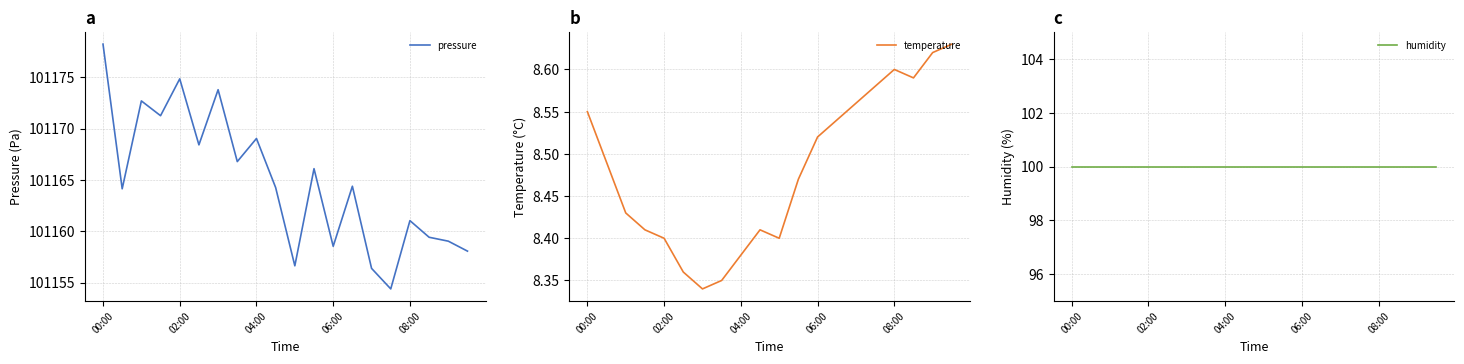

Reading left to right, list all the values displayed in this chart.

pressure: 101178.2	101164.1	101172.7	101171.2	101174.8	101168.4	101173.8	101166.8	101169.0	101164.2	101156.6	101166.1	101158.5	101164.4	101156.4	101154.4	101161.0	101159.4	101159.0	101158.1
temperature: 8.6	8.5	8.4	8.4	8.4	8.4	8.3	8.3	8.4	8.4	8.4	8.5	8.5	8.5	8.6	8.6	8.6	8.6	8.6	8.6
humidity: 100.0	100.0	100.0	100.0	100.0	100.0	100.0	100.0	100.0	100.0	100.0	100.0	100.0	100.0	100.0	100.0	100.0	100.0	100.0	100.0